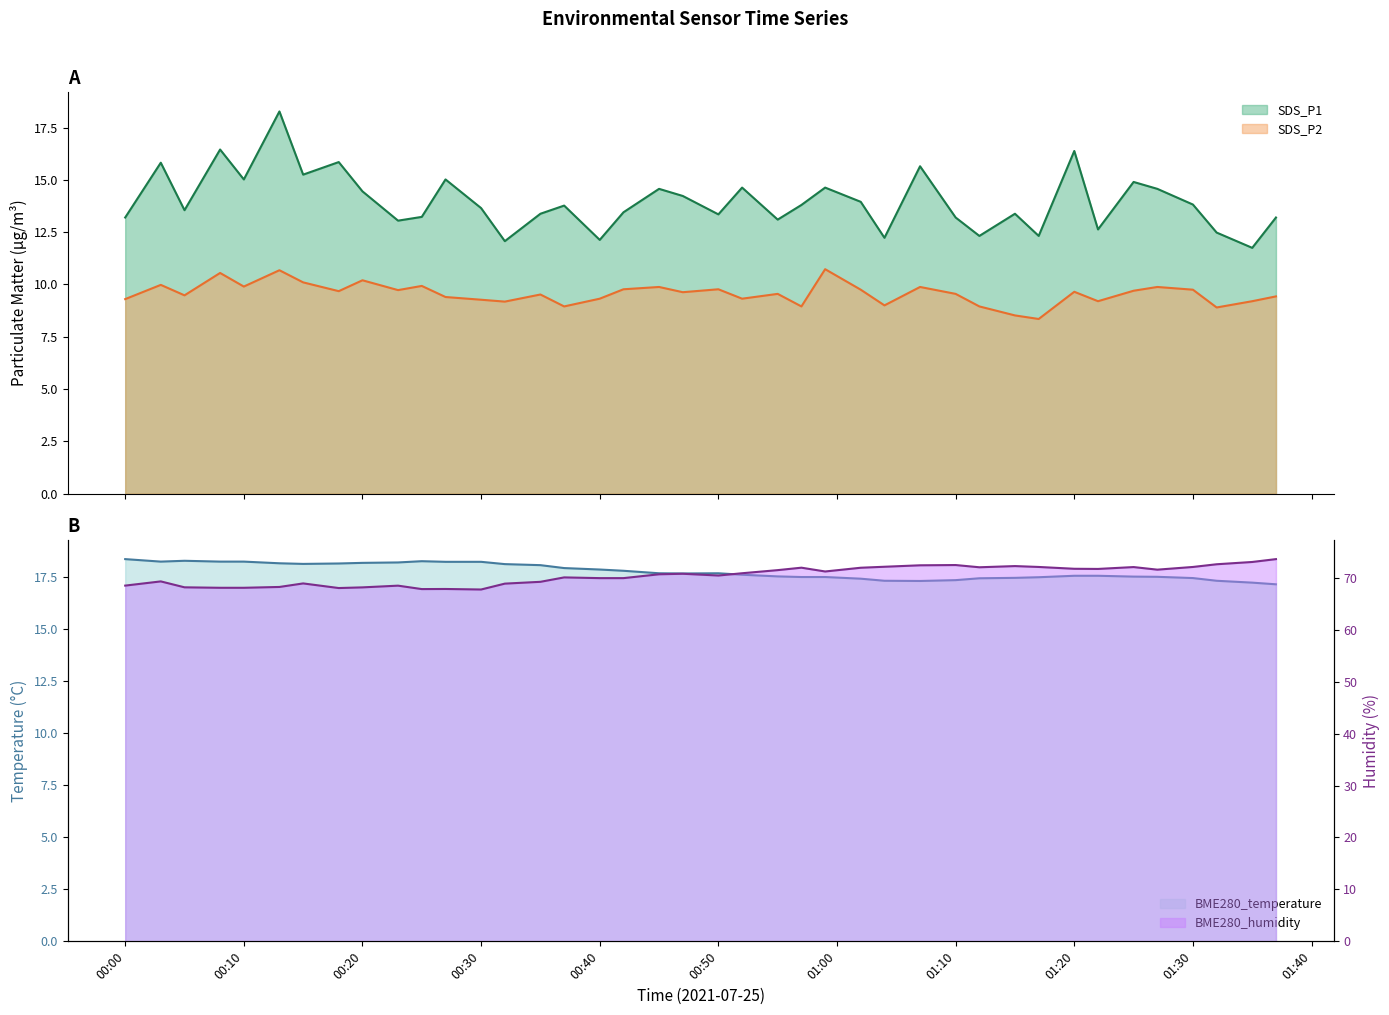

Does the chart display data point markers on the line(s)?

No